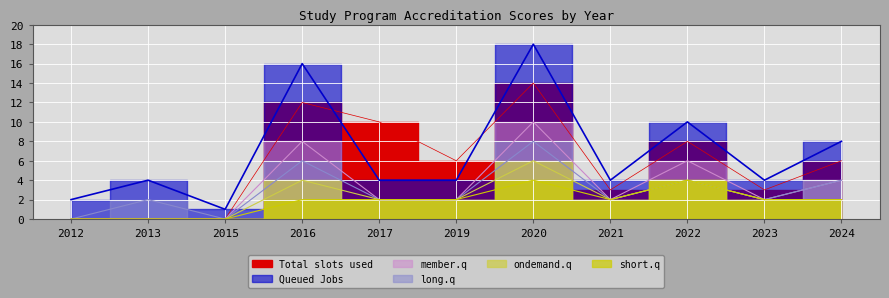

Which label corresponds to the smallest value in the chart?

2012